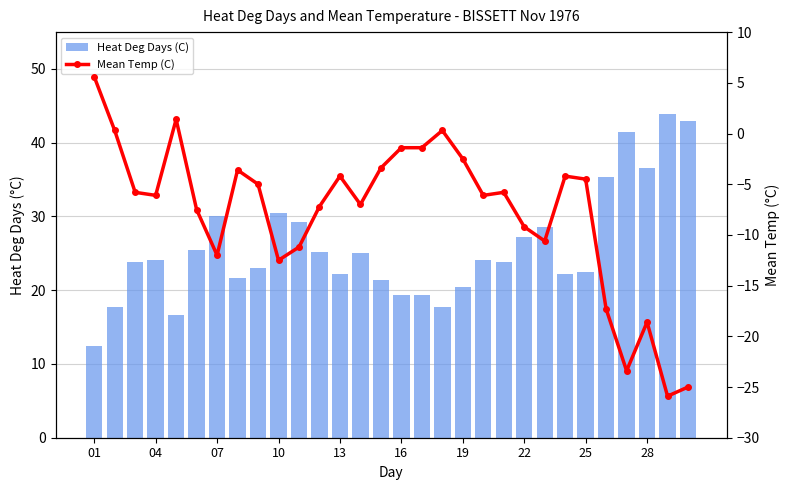

Does the chart contain any negative values?

Yes